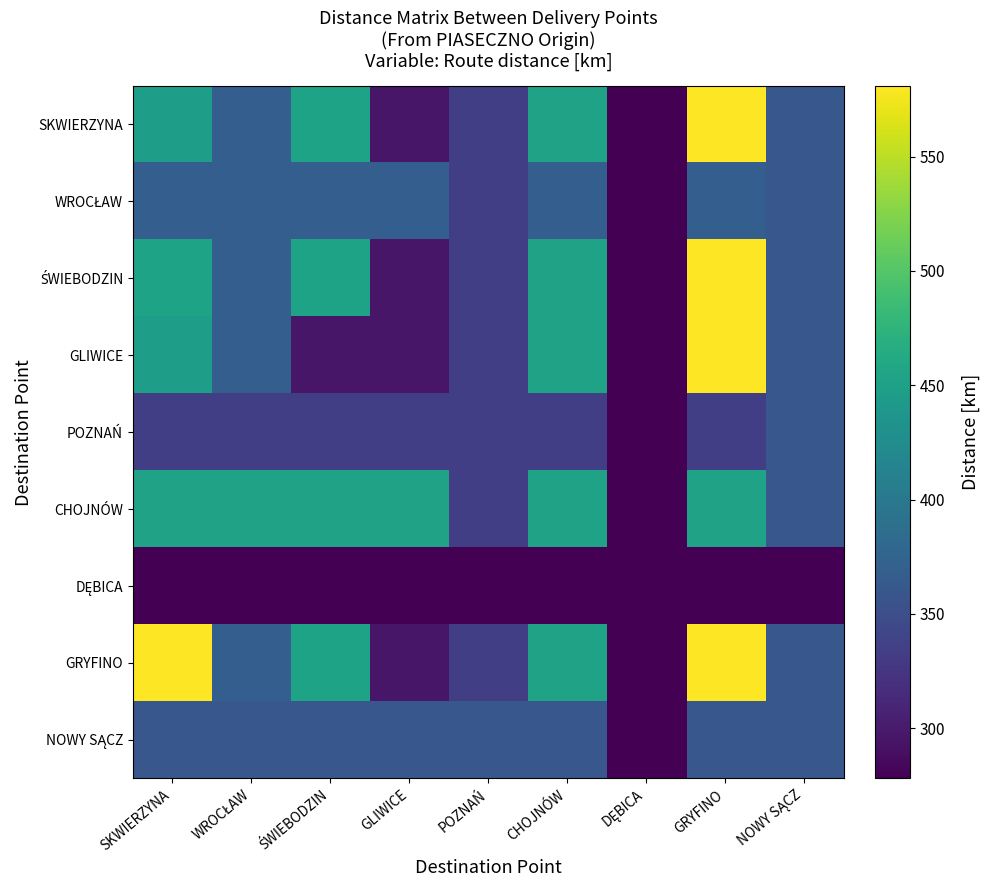

What is the difference between the highest and lowest values at SKWIERZYNA?

303